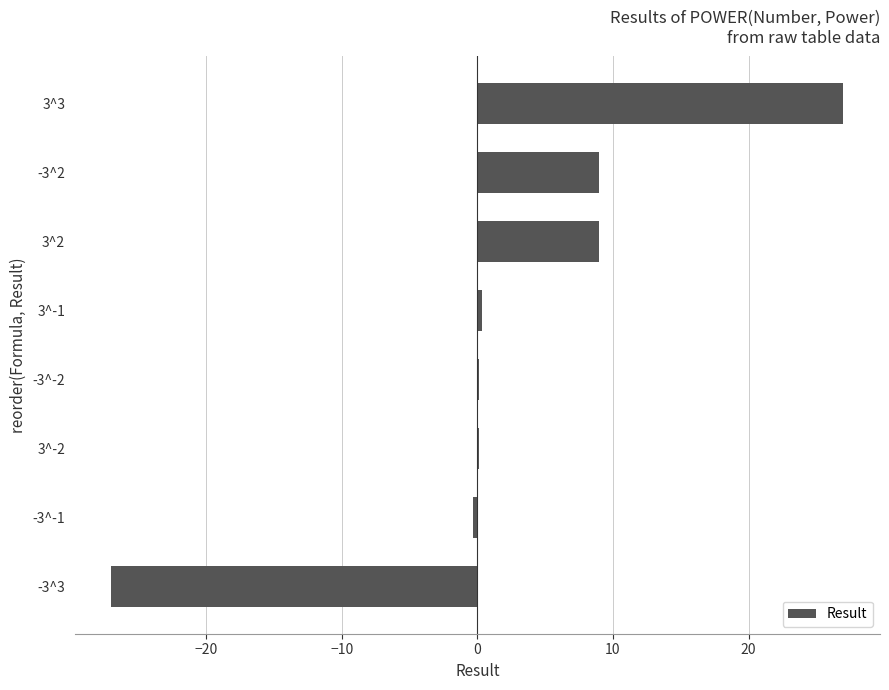

The value at -3^2 is 9.0. True or false?

True